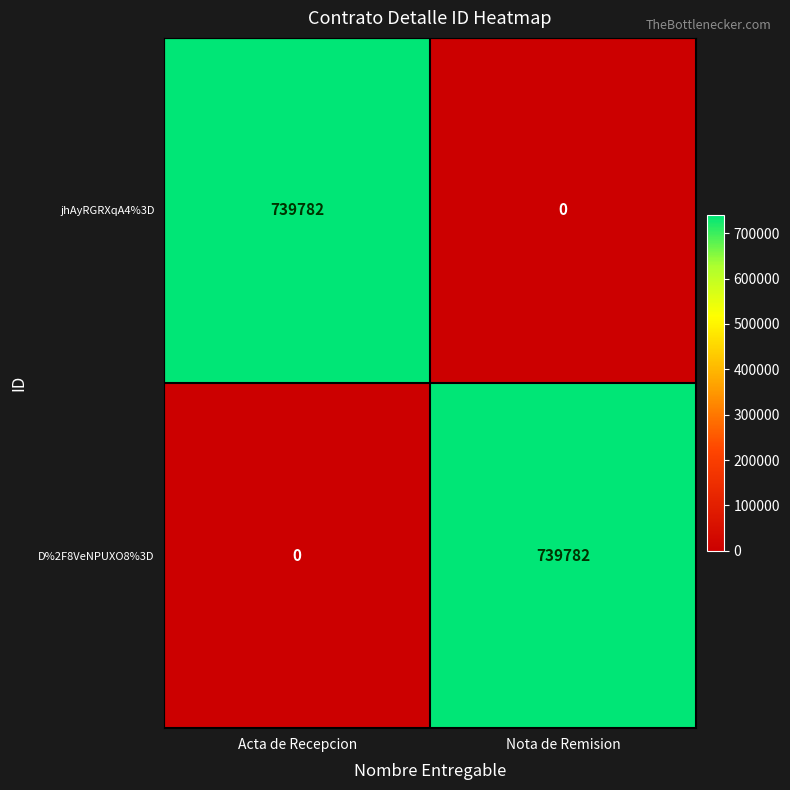

What is the difference between the highest and lowest values at Nota de Remision?

739782